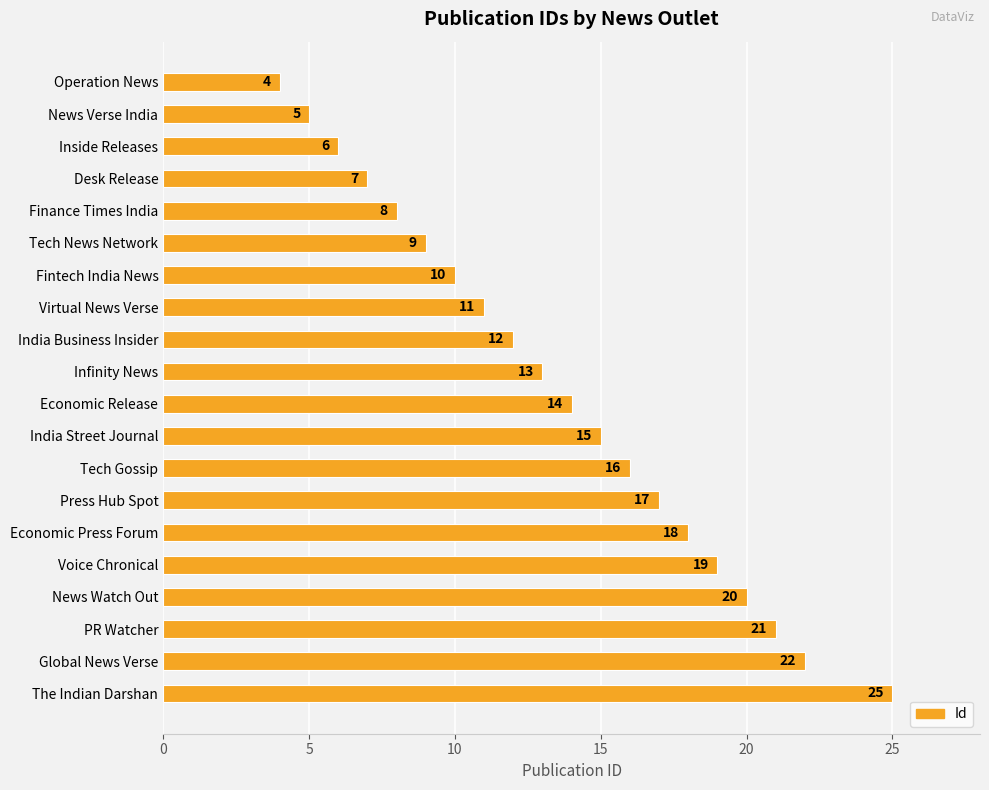

List the labels in order of value, largest first.

The Indian Darshan, Global News Verse, PR Watcher, News Watch Out, Voice Chronical, Economic Press Forum, Press Hub Spot, Tech Gossip, India Street Journal, Economic Release, Infinity News, India Business Insider, Virtual News Verse, Fintech India News, Tech News Network, Finance Times India, Desk Release, Inside Releases, News Verse India, Operation News